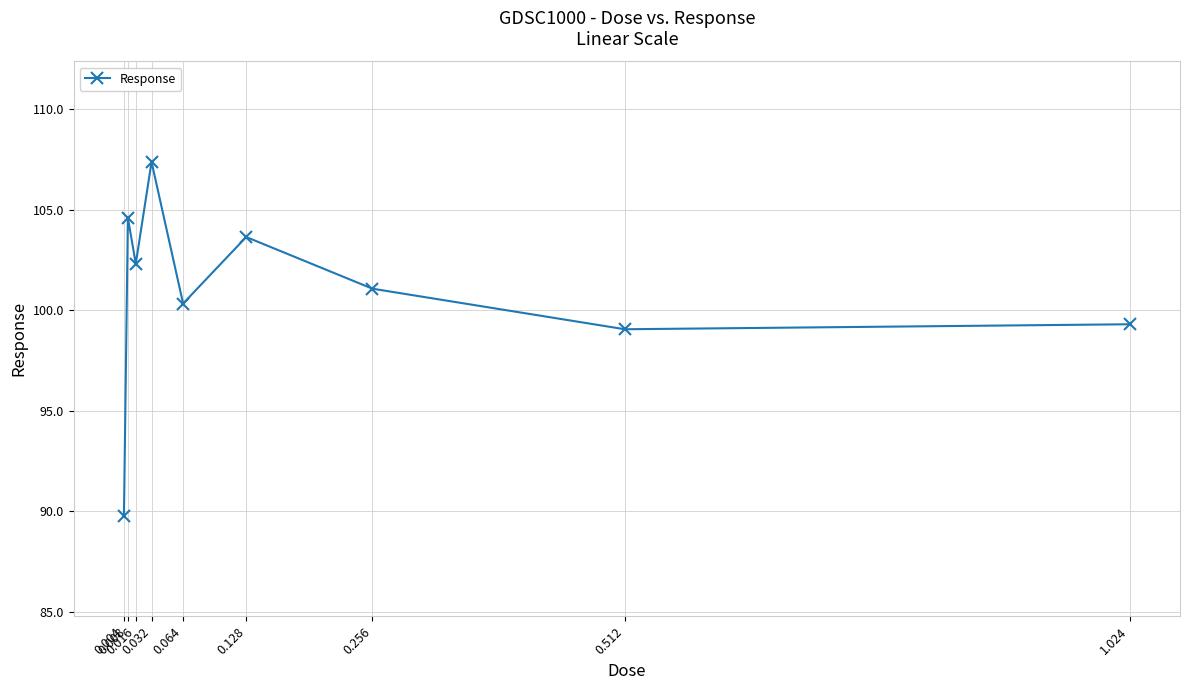

What is the greatest value displayed?

107.4